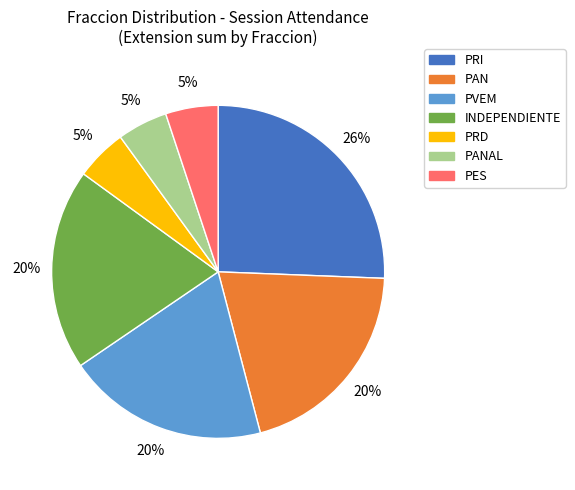

To the nearest percent, what is the average slice percentage?

14%